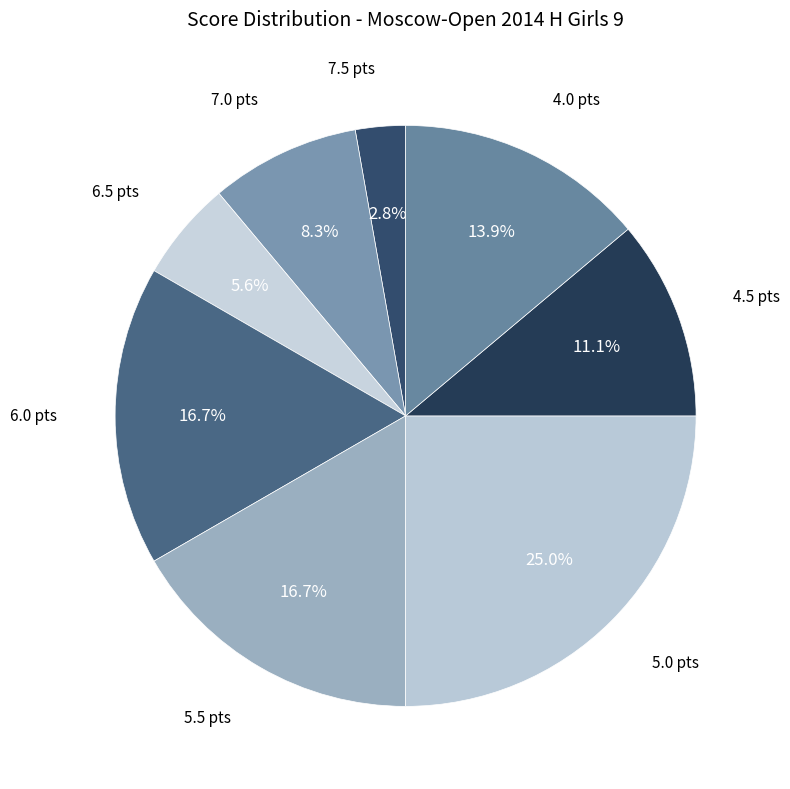

How many slices are in this pie chart?

8